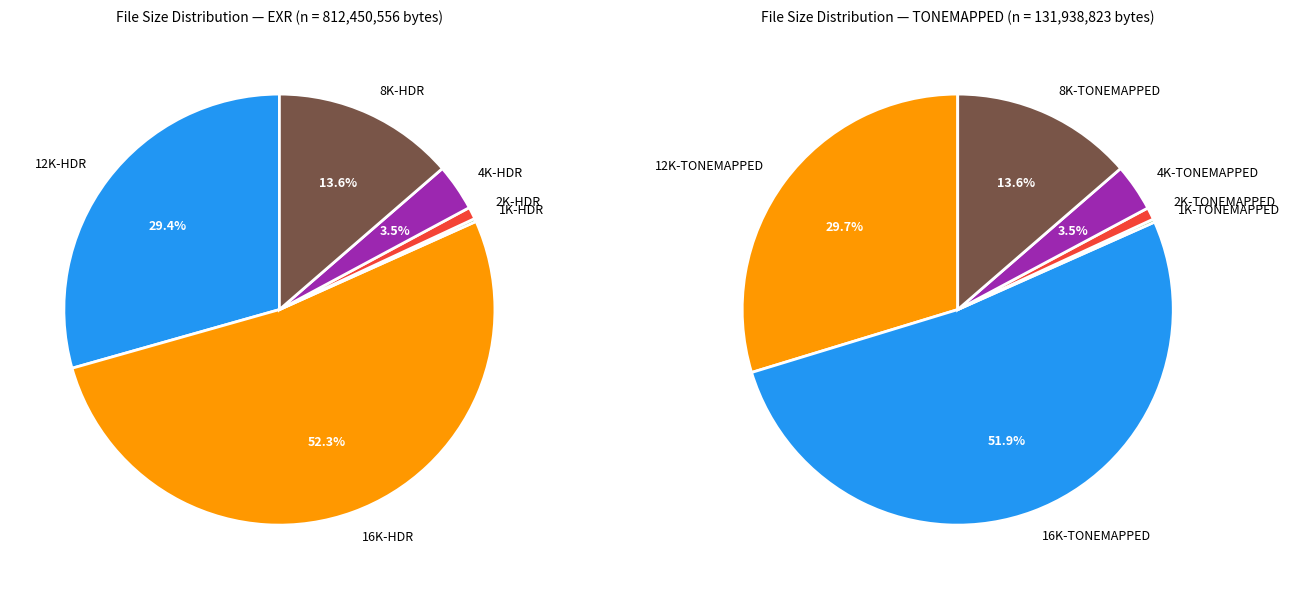

How many slices are in this pie chart?

12